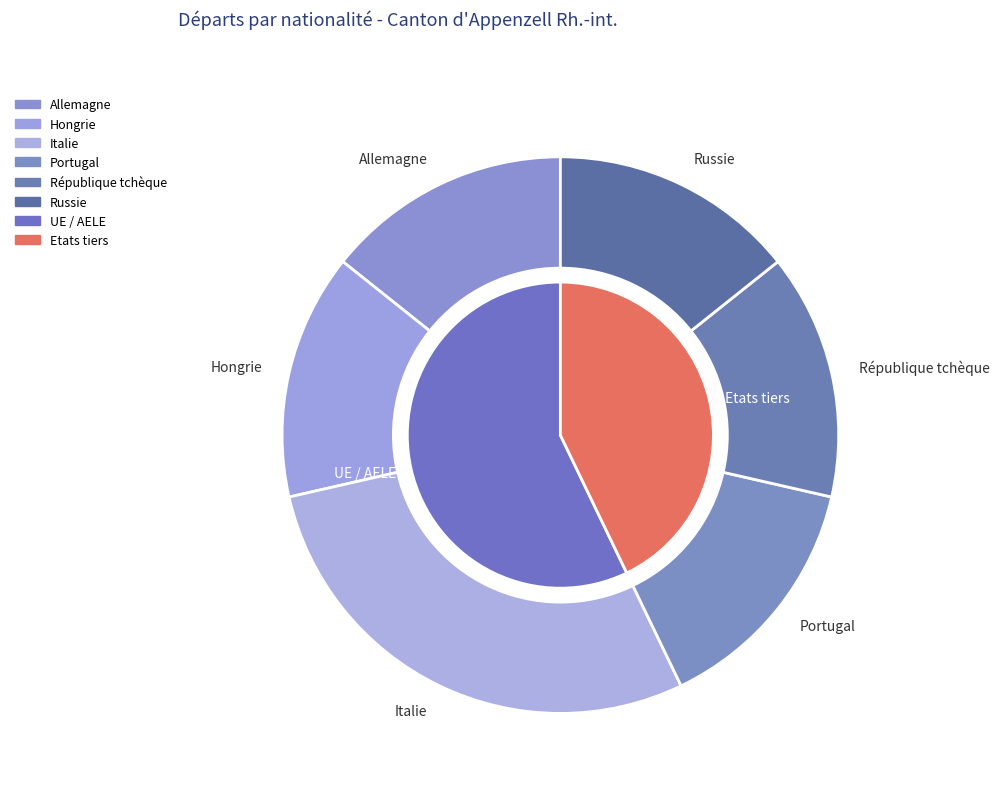

How many segments does this pie chart have?

4